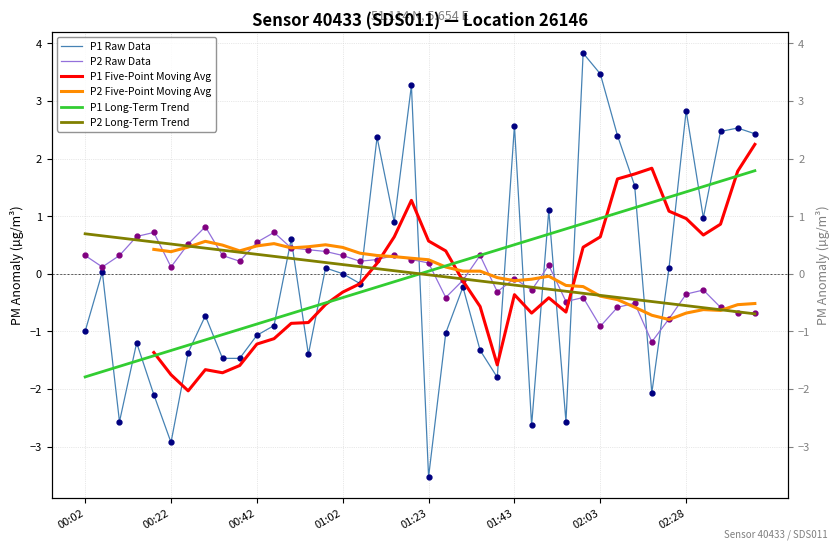

In P2 Raw Data, how many points are higher than both neighbors (excluding endpoints)?

10